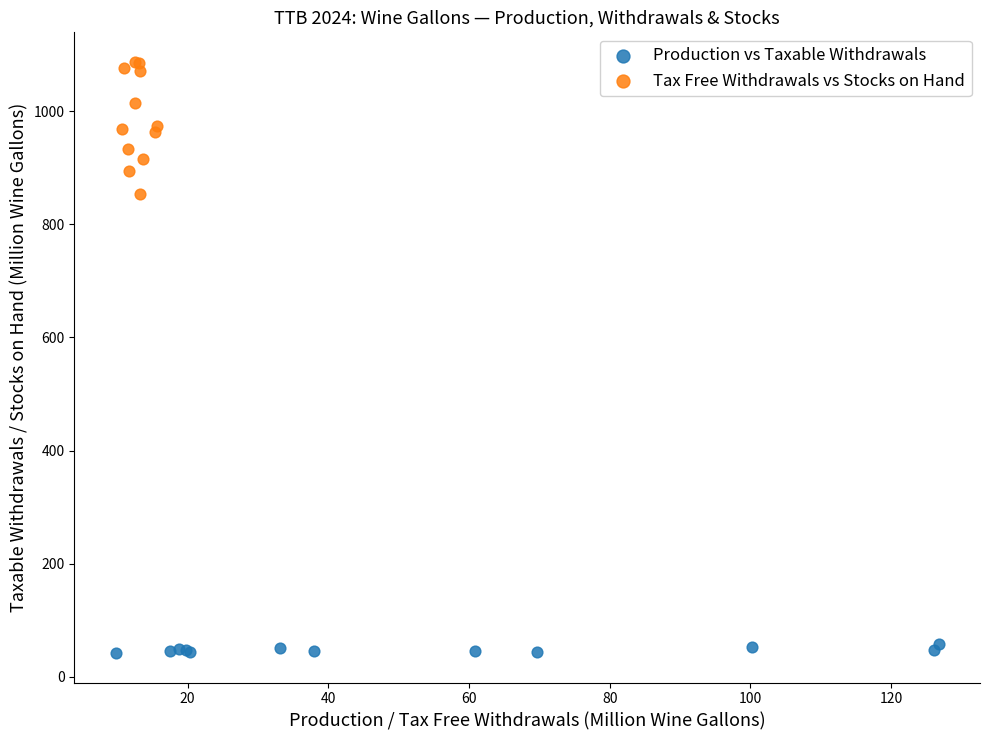

Which series has the largest Y range (max minus min)?

Tax Free Withdrawals vs Stocks on Hand